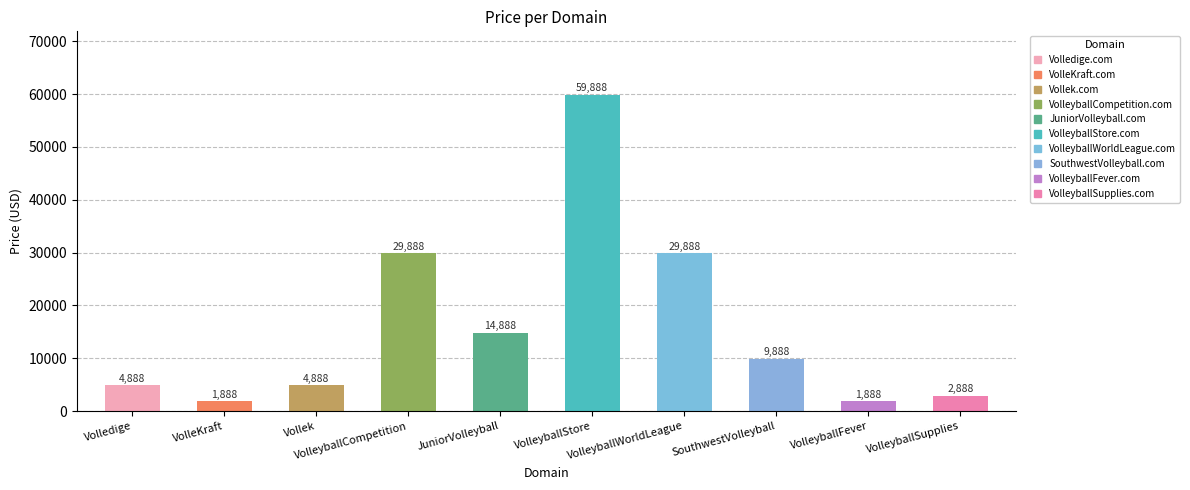

What is the label of the 7th bar from the left?

VolleyballWorldLeague